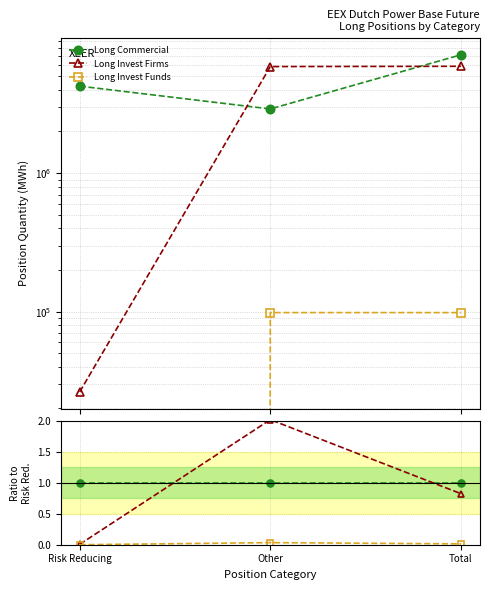

Is it true that Long Invest Firms equals 0.0 at Risk Reducing?

False